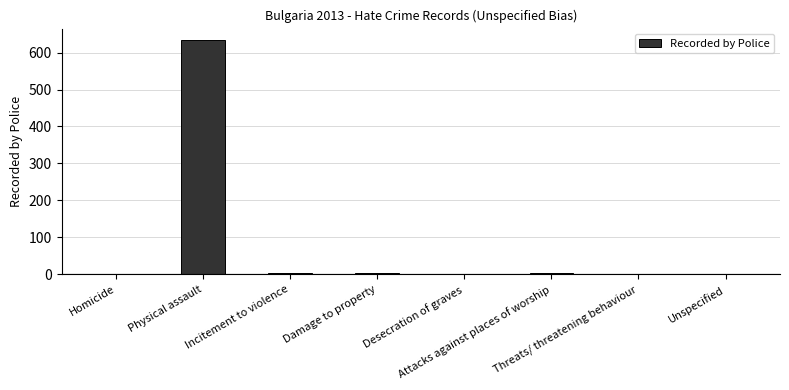

What is the maximum value shown in the chart?

633